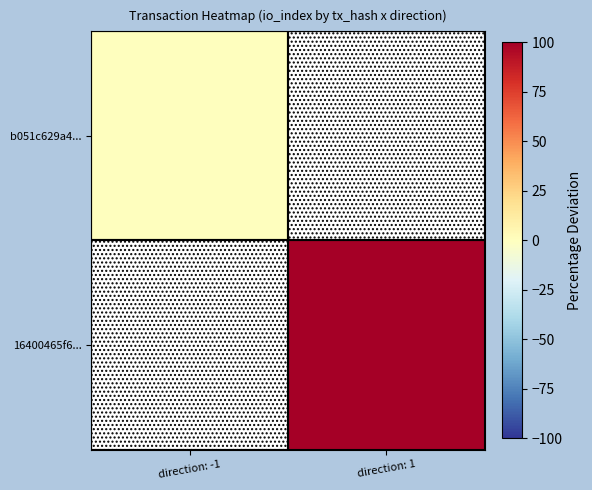

What is the maximum value shown in the chart?

100.0